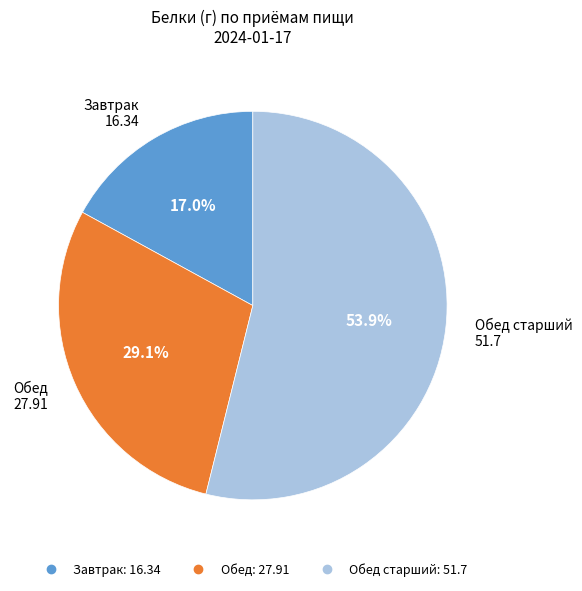

Does any single category account for the majority?

Yes